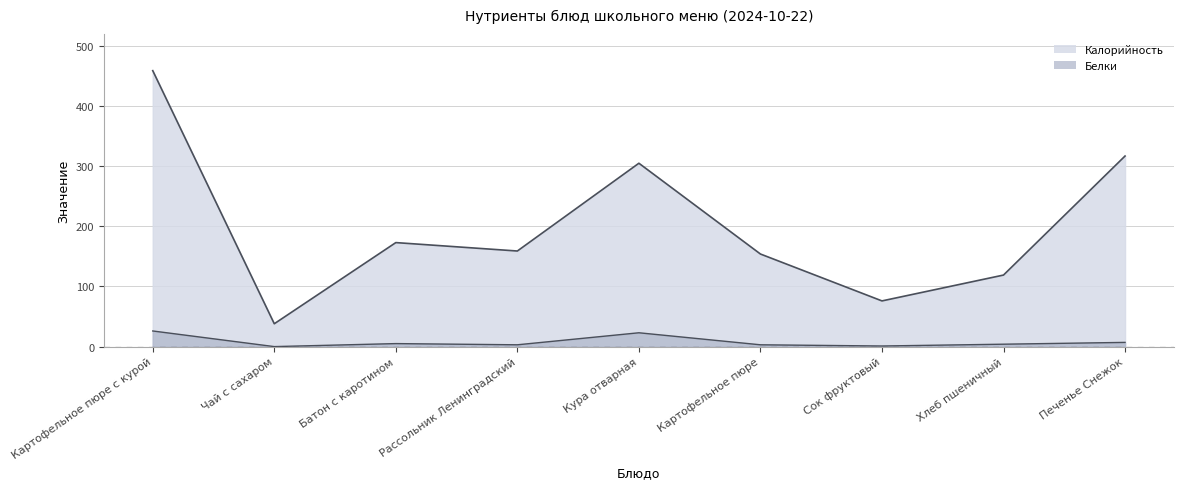

What is the sum of all Белки values?

72